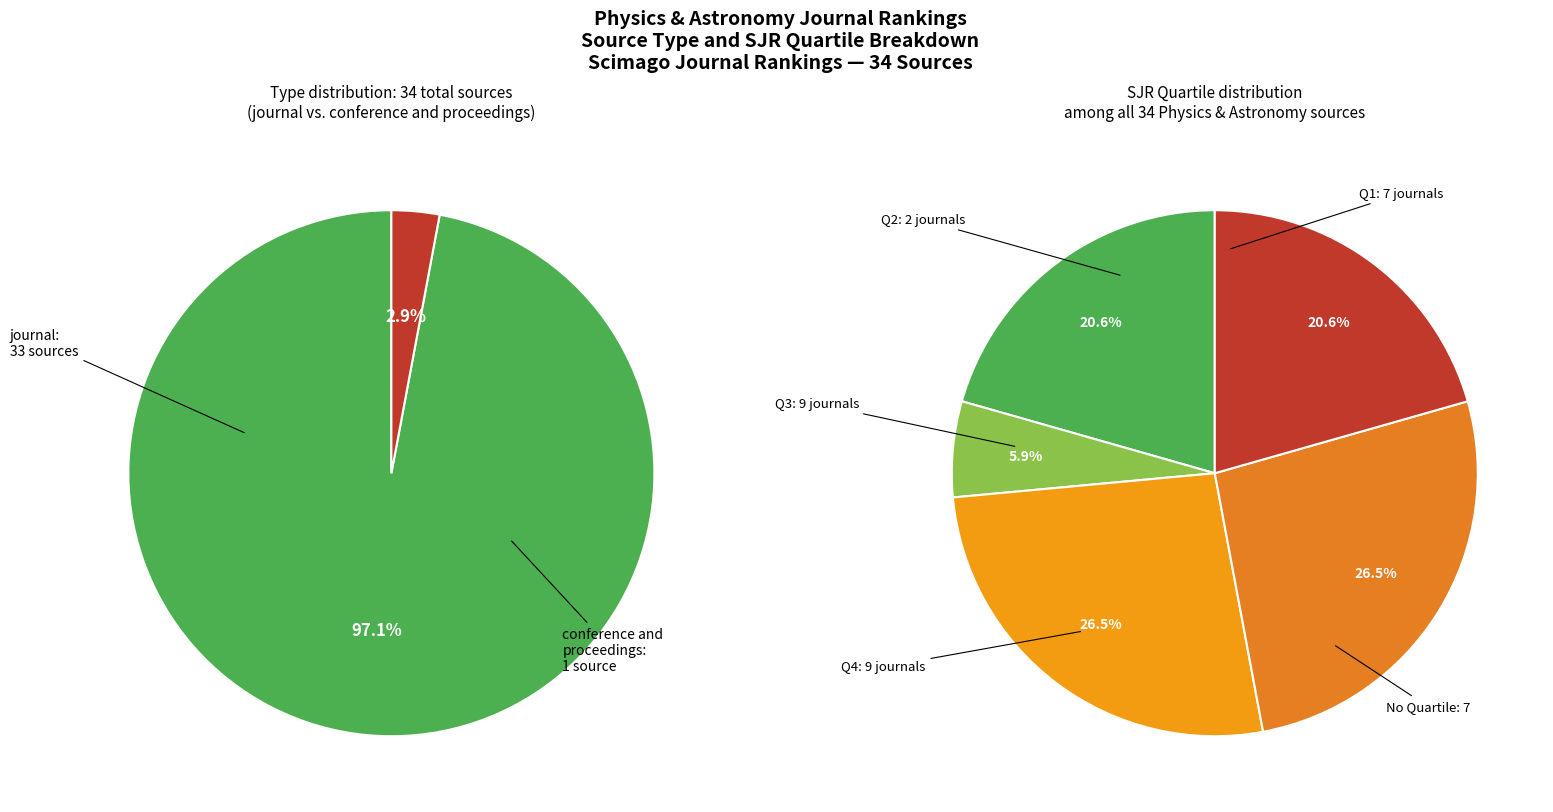

Which category has the smallest portion of the pie?

conference and proceedings